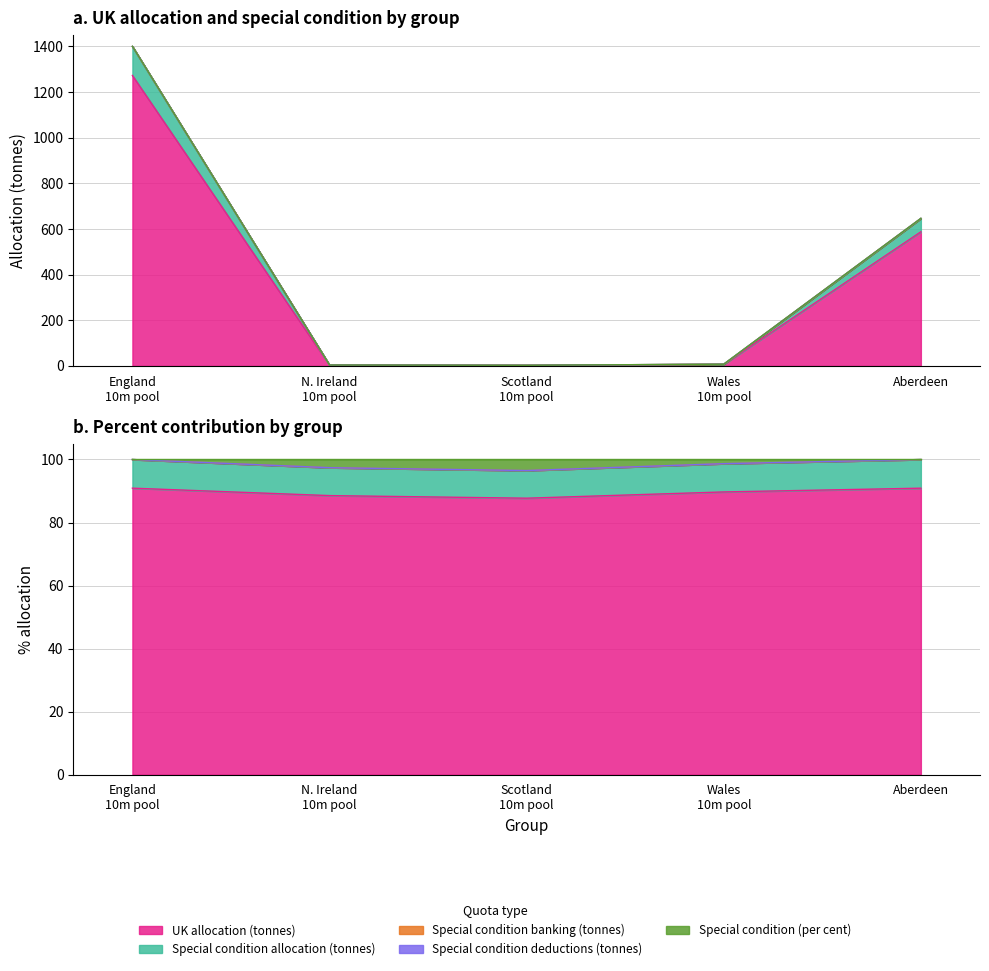

True or false: UK allocation (tonnes) and Special condition (per cent) cross at least once.

False